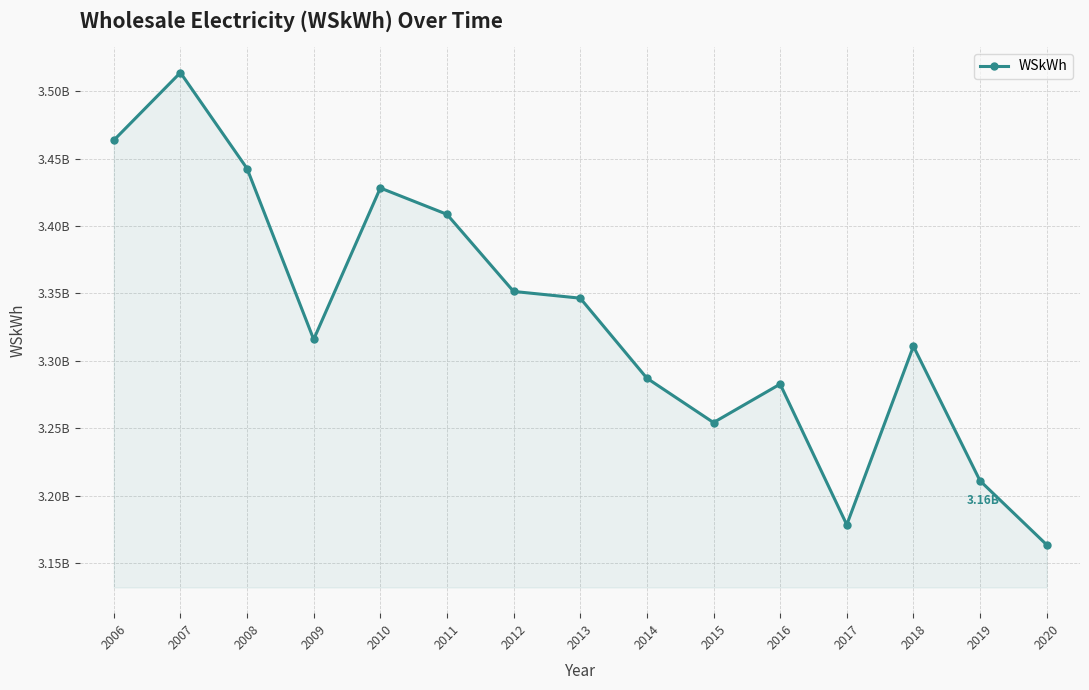

Is this an area chart (filled region under the line)?

Yes